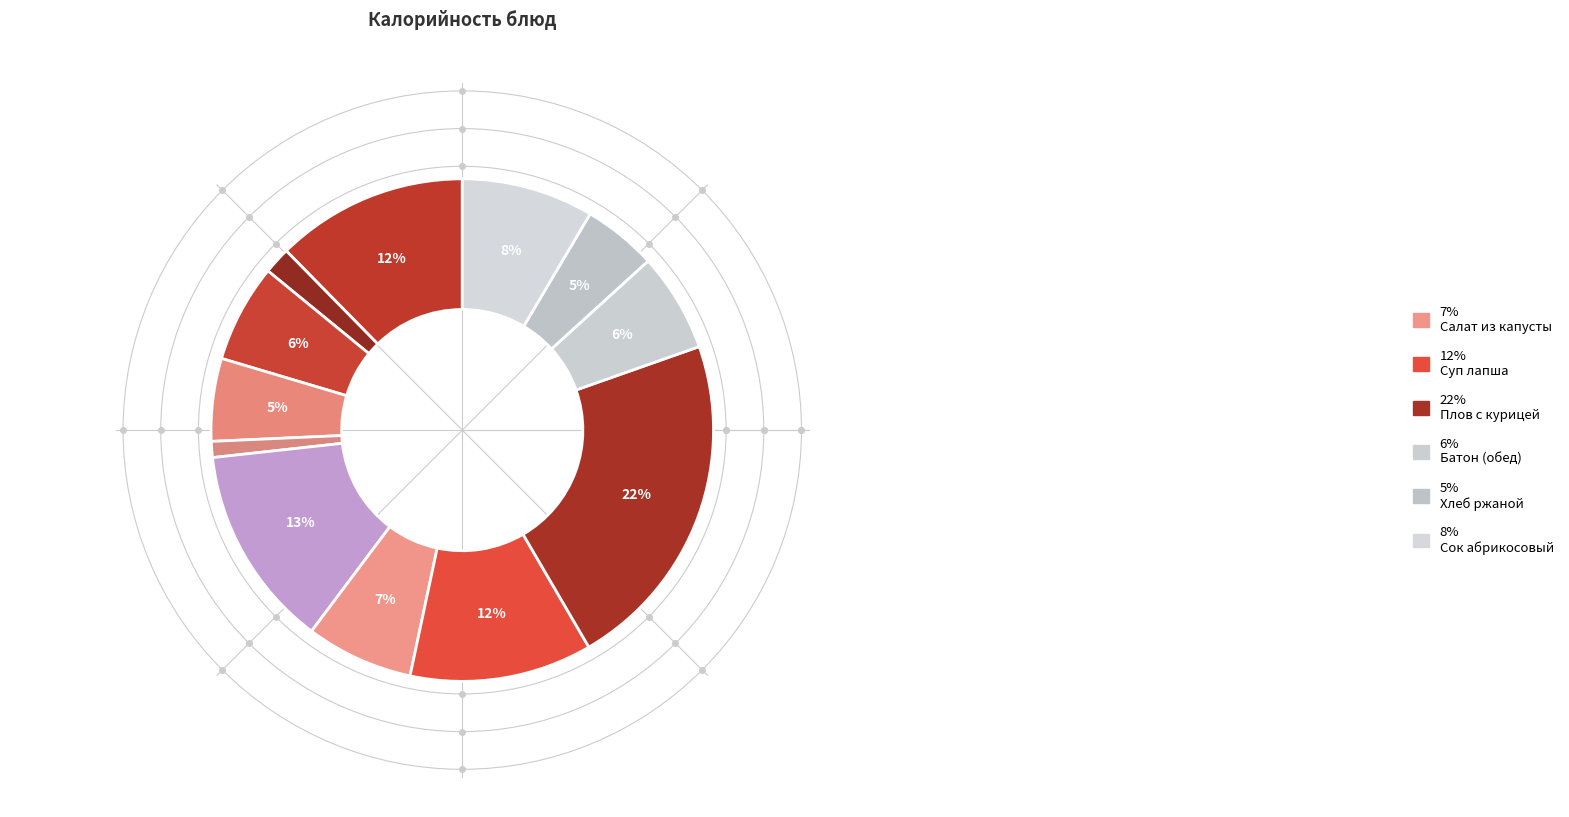

How many segments does this pie chart have?

12